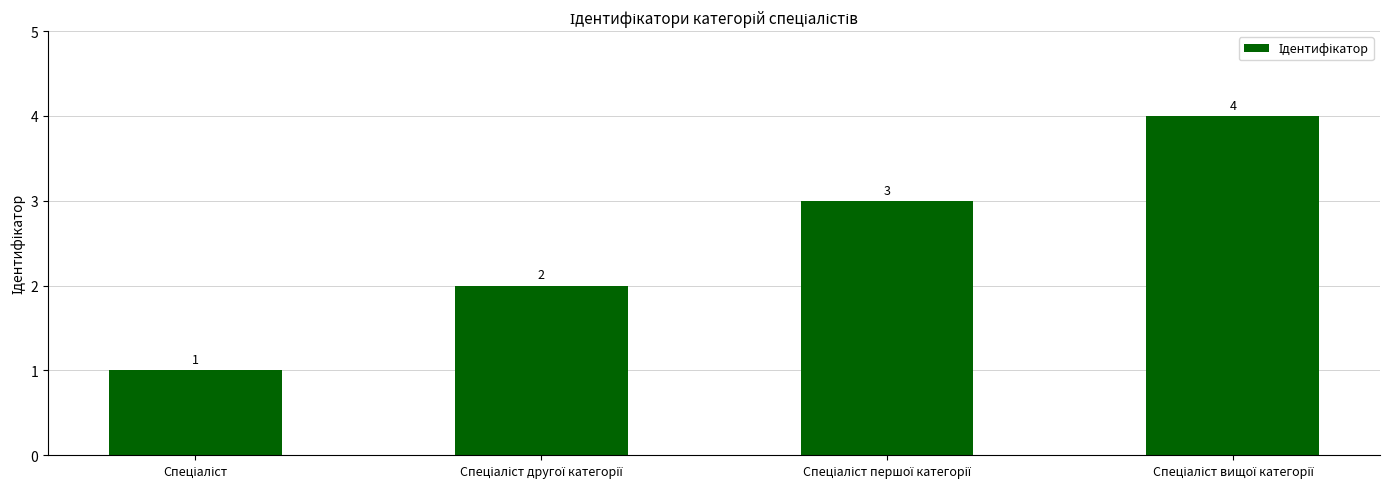

What is the difference between the maximum and minimum values?

3